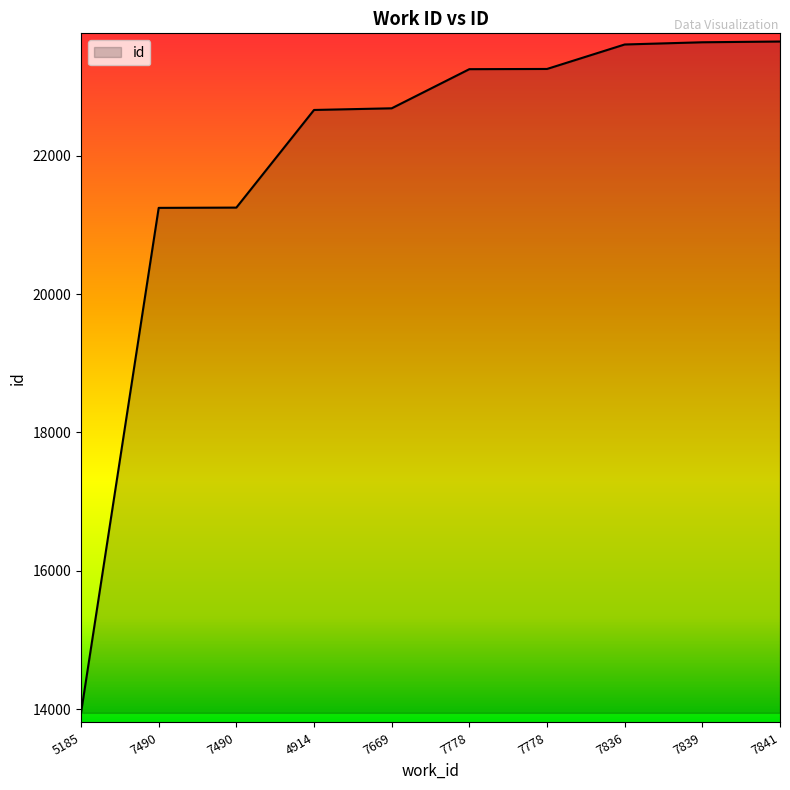

The value at 5185 is 5100. True or false?

False